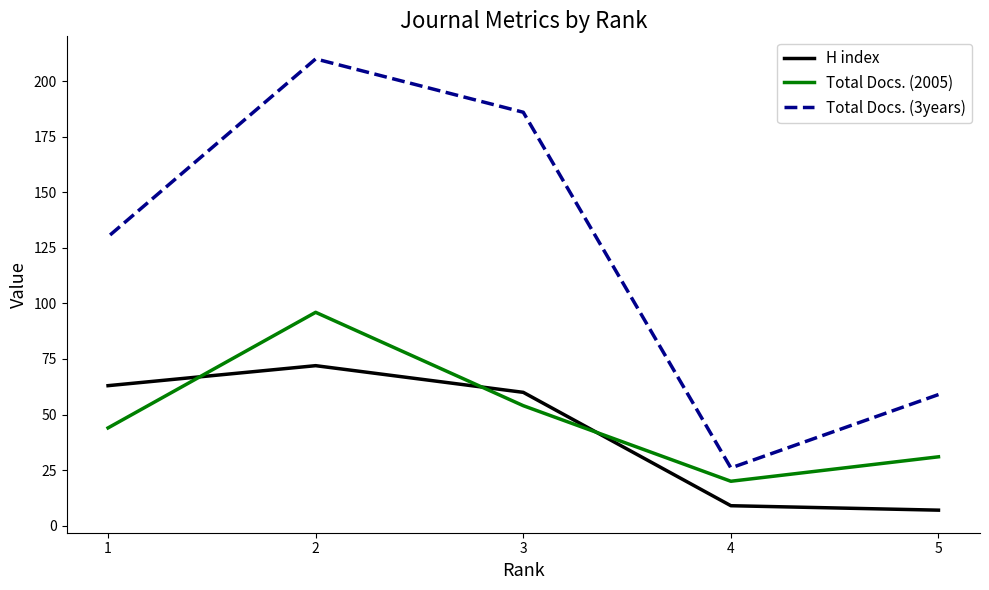

True or false: Total Docs. (3years) and H index intersect in this chart.

False